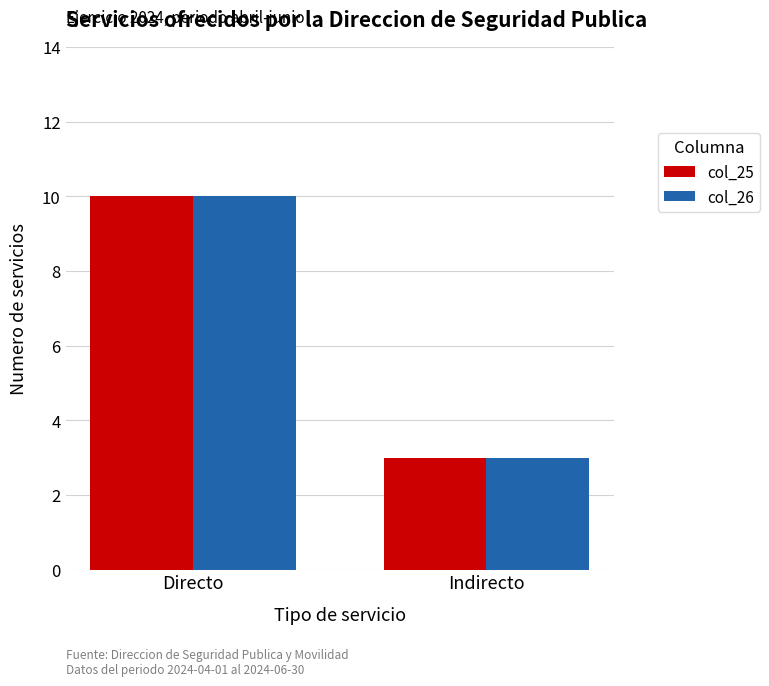

At which label does col_26 reach its peak?

Directo